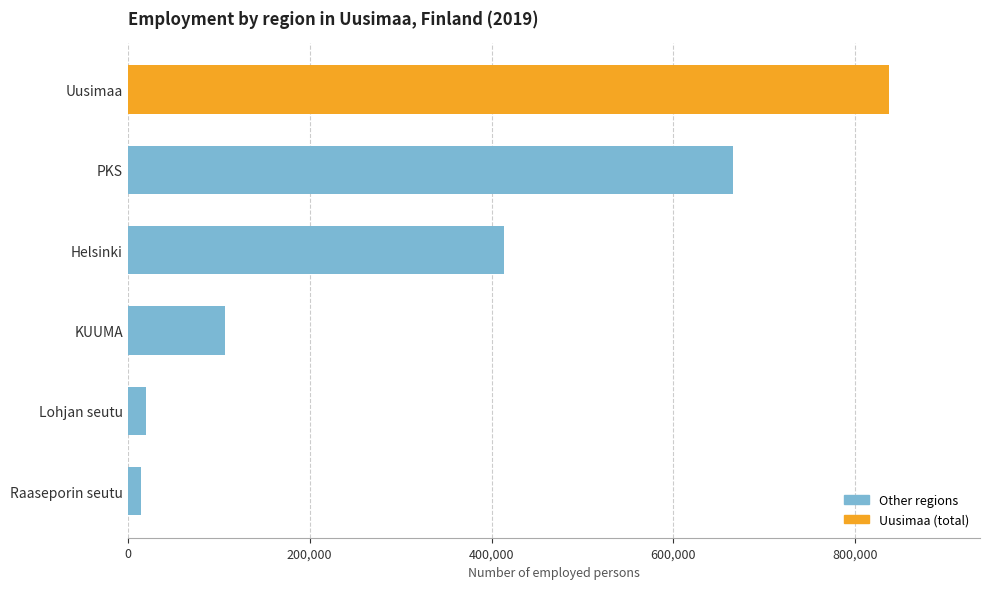

What is the difference between the maximum and minimum values?

821860